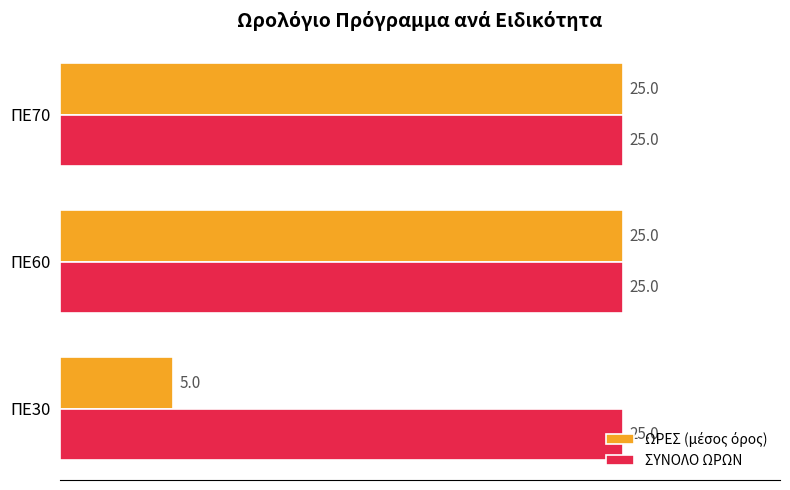

What is the approximate value of ΣΥΝΟΛΟ ΩΡΩΝ at ΠΕ30?

25